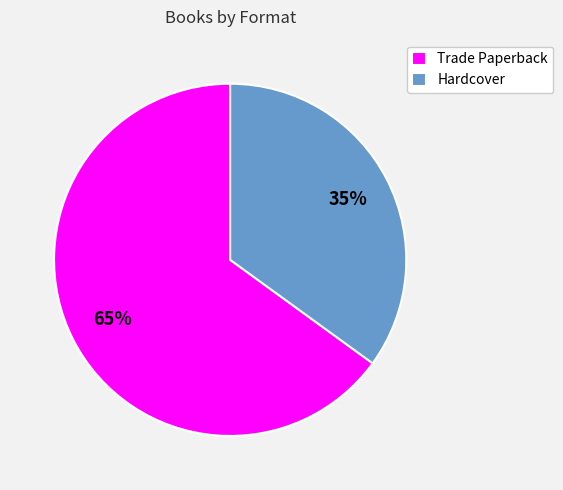

To the nearest percent, what portion does Hardcover represent?

35%